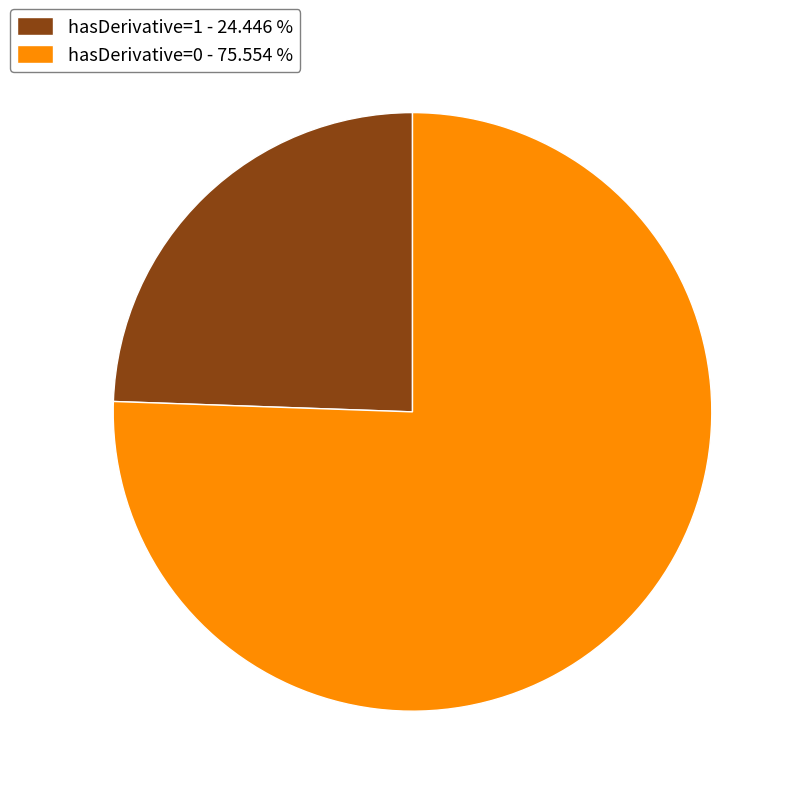

Rank the categories by value from lowest to highest.

hasDerivative=1 - 24.446 %, hasDerivative=0 - 75.554 %